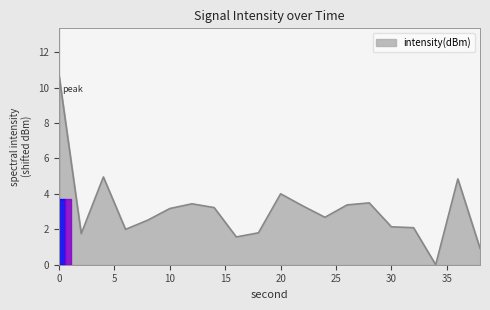

What is the difference between the maximum and minimum values?

10.7